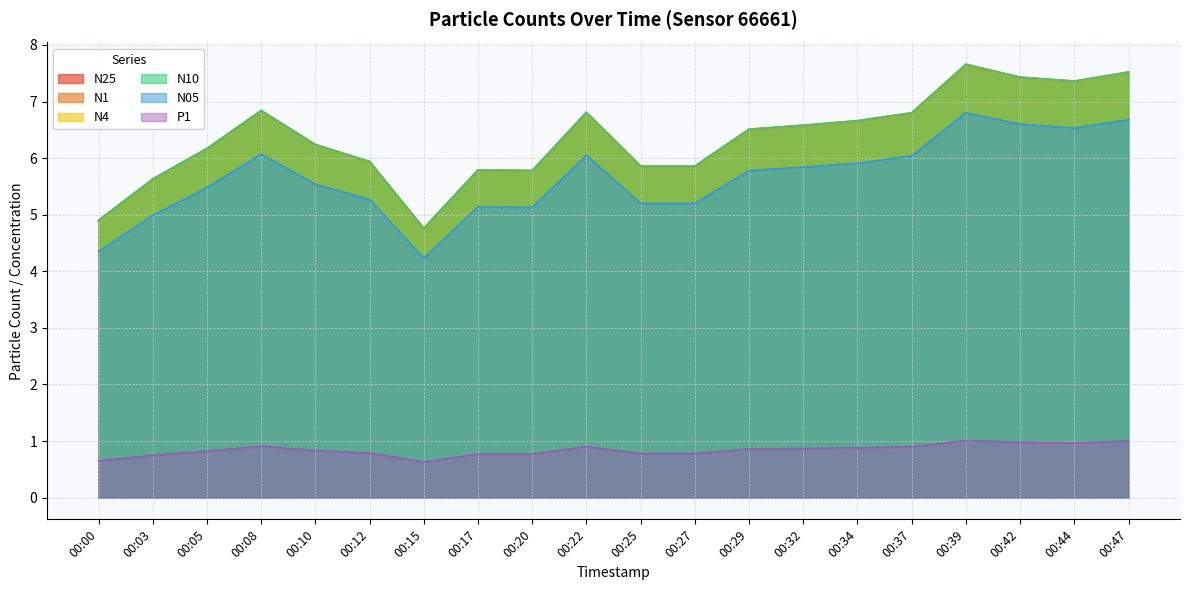

What is the maximum value shown in the chart?

7.7